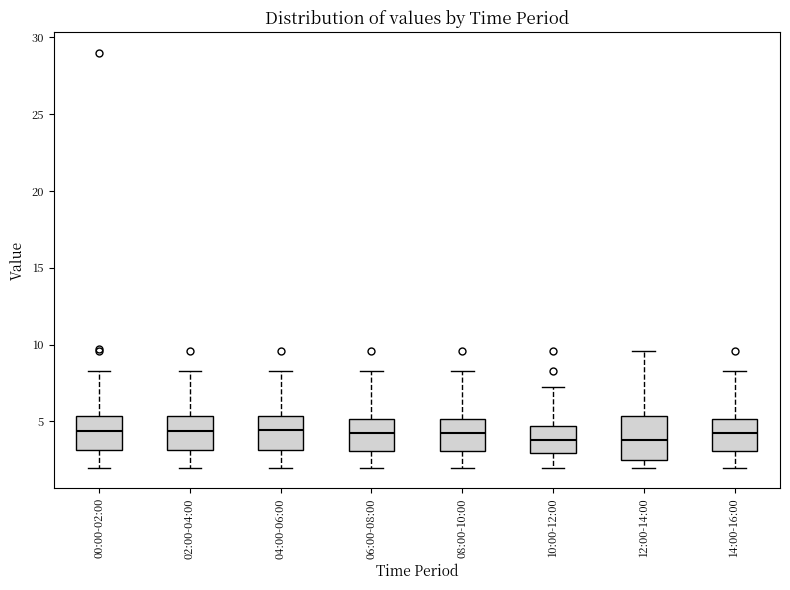

Comparing the boxes themselves (not the whiskers), which one is the tallest?

12:00-14:00